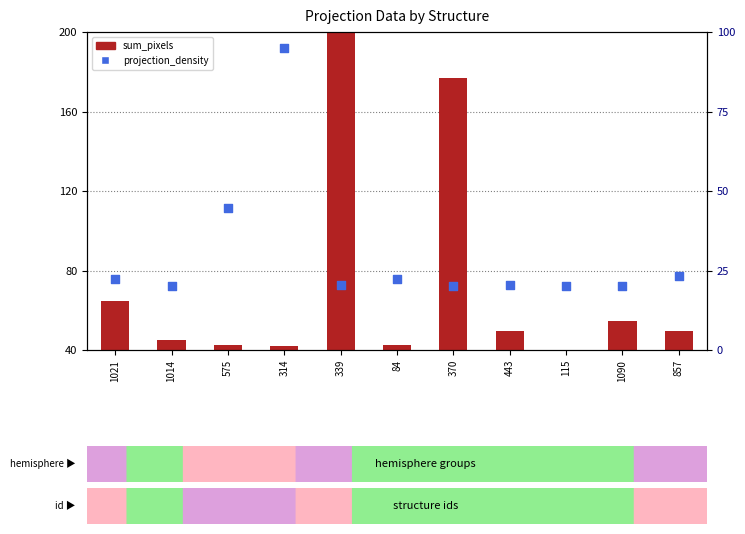

At how many categories does at least one series exceed 184?

1